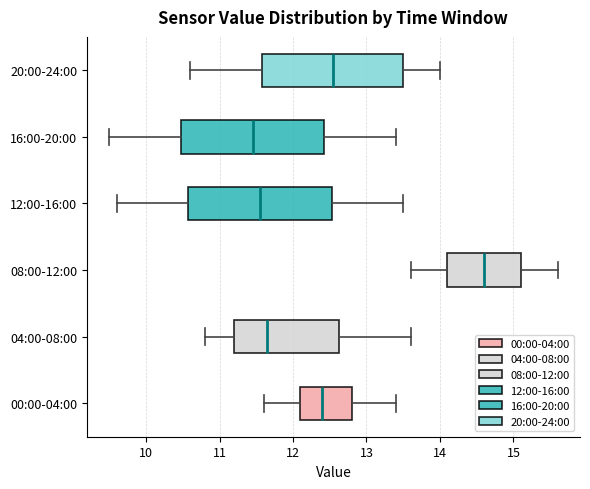

Which box's median line is the furthest to the right?

08:00-12:00